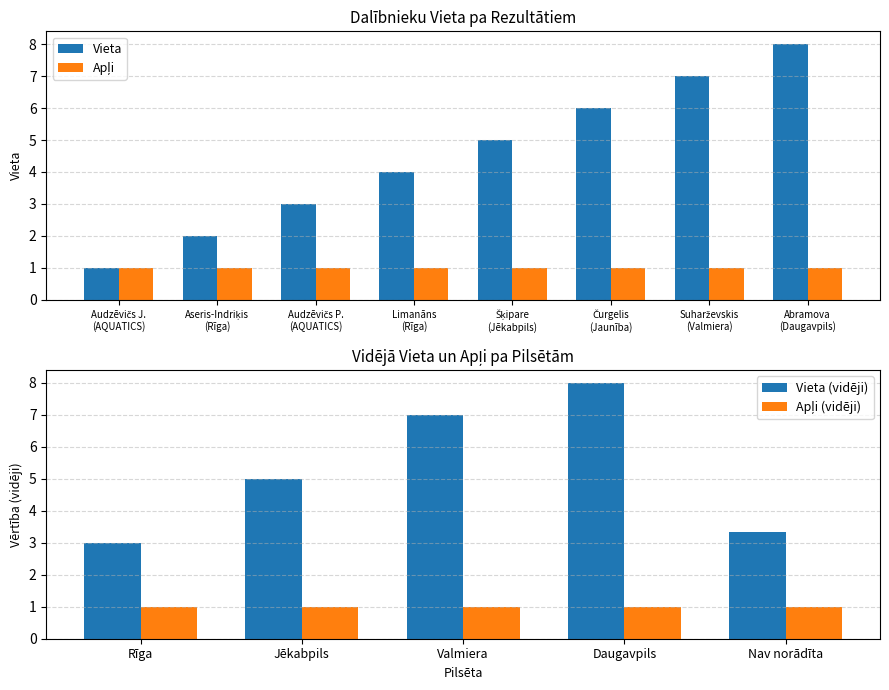

What is the sum of all Vieta values?

36